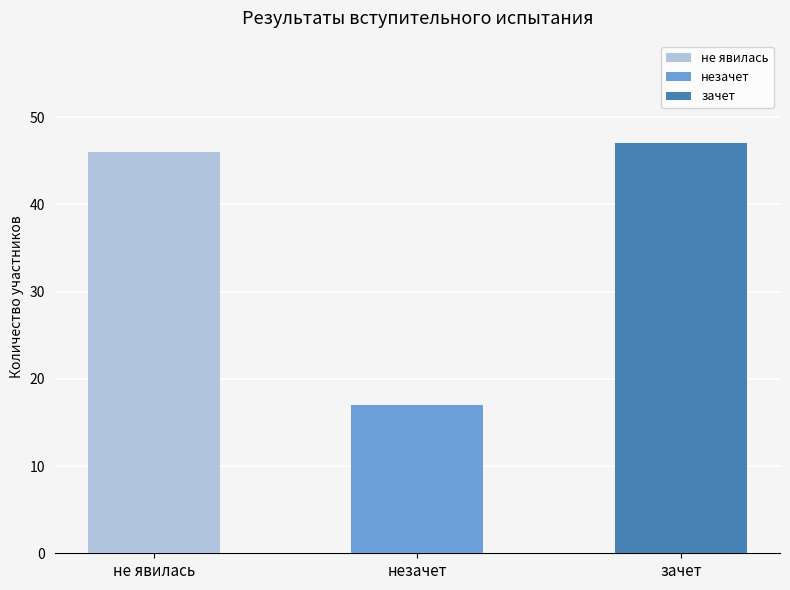

What is the smallest value displayed?

17